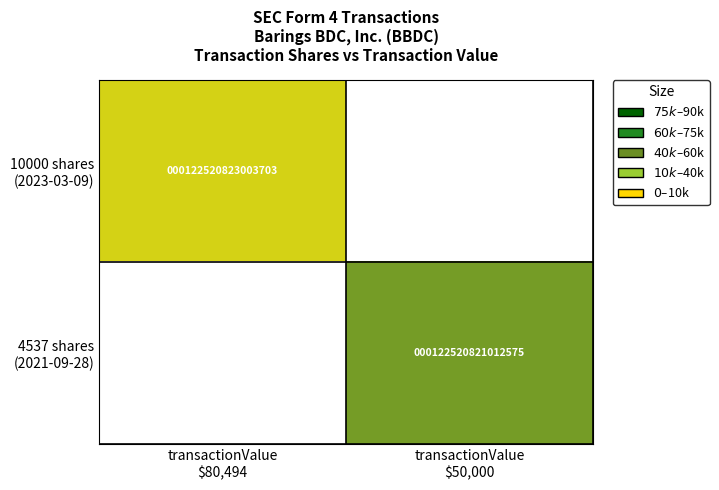

How many values in 4537 shares (2021-09-28) are above zero?

1